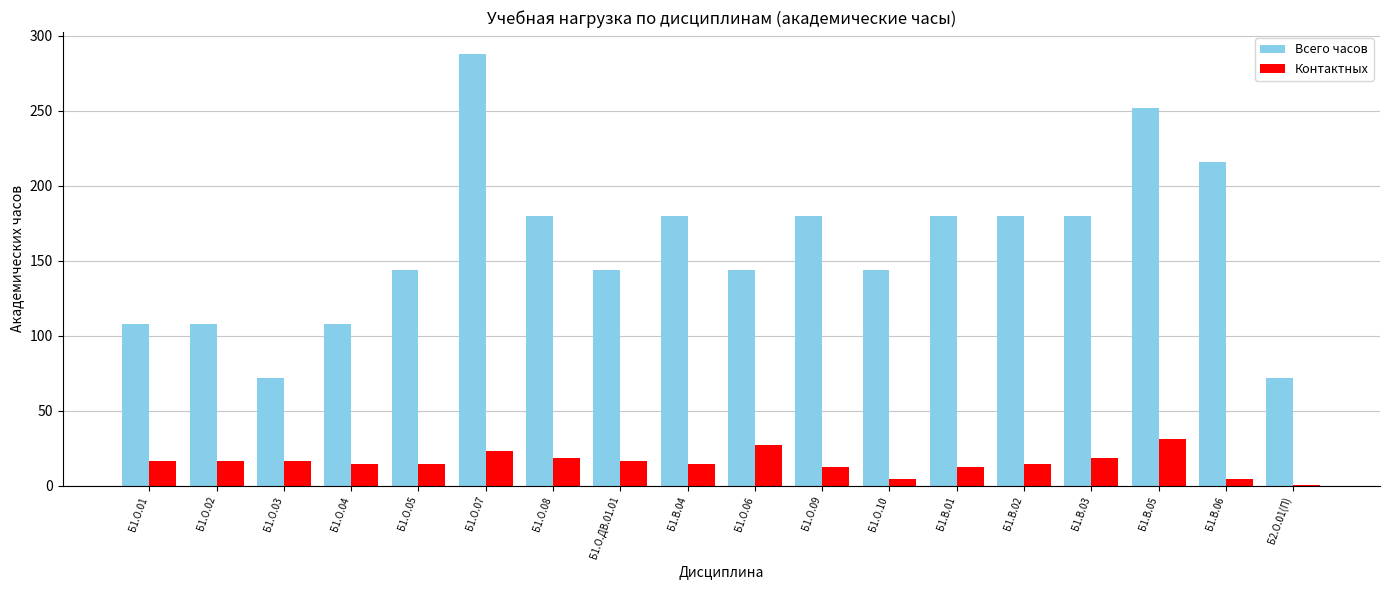

True or false: Контактных has a value of 25.6 at Б1.О.03.

False